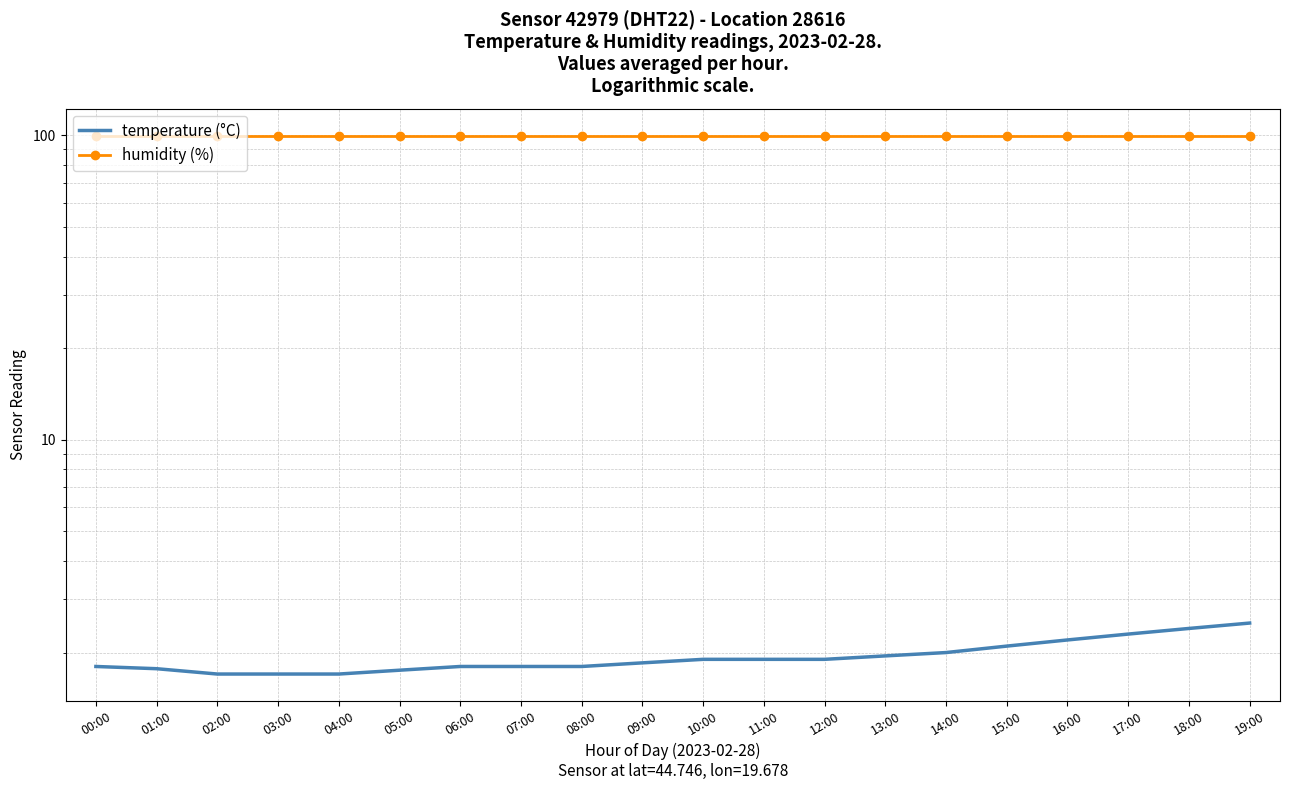

Rank the series by their average value, from highest to lowest.

humidity (%), temperature (°C)